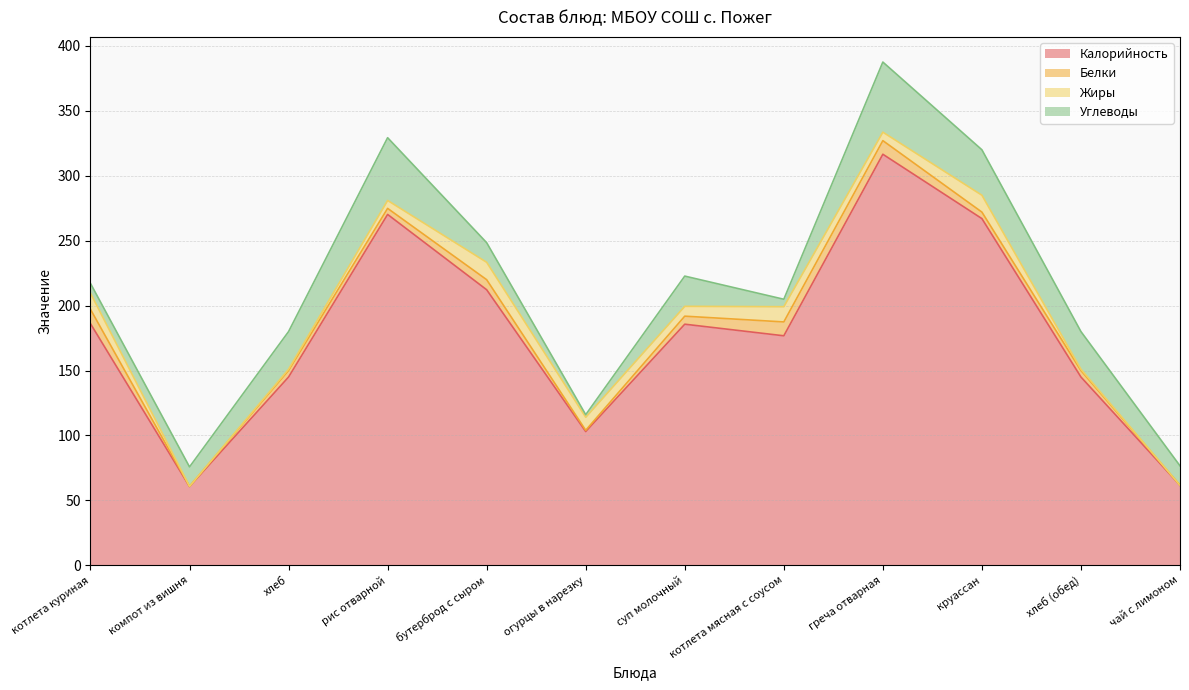

Count the number of data series in this chart.

4